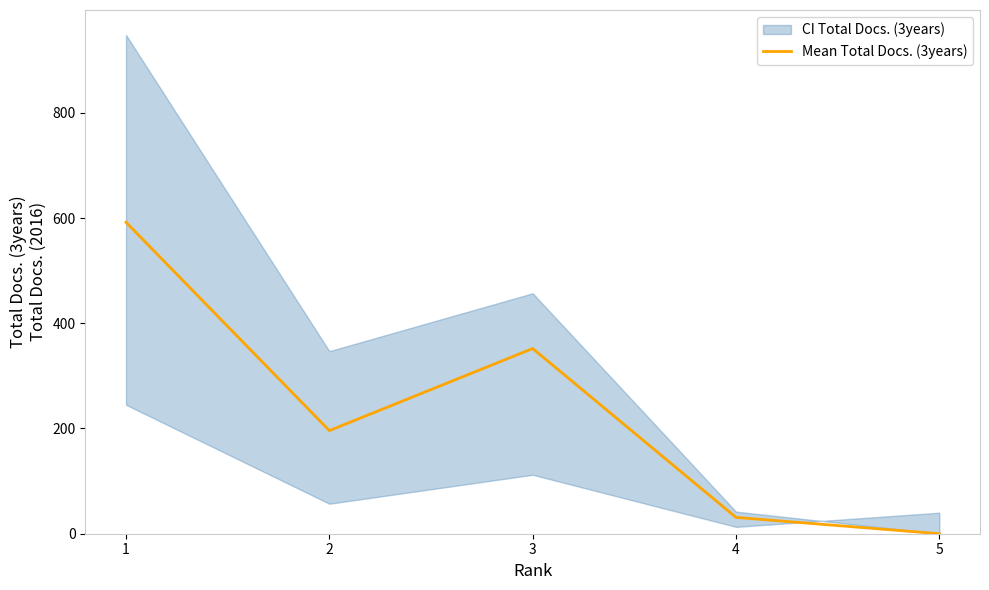

Which has a higher value, 3 or 1?

1